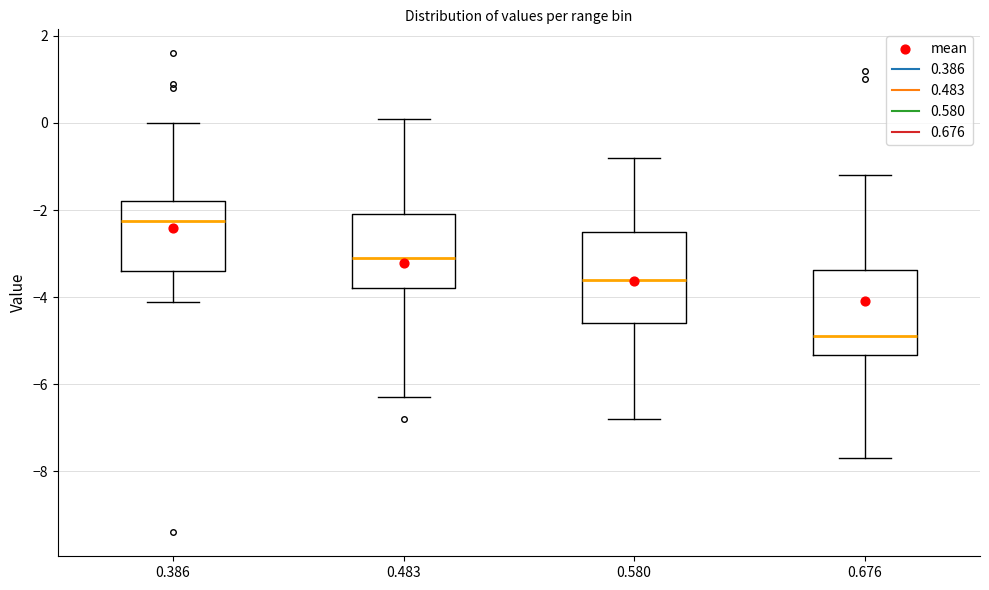

Reading left to right, transcribe this box plot: for each box, give where its median line is, the range the box spans, and where its two whiskers end, as read against the y-axis. The values are not printed on the chart, so give them approximately, as read against the axis.

0.386: median -2.2, box -3.4 to -1.8, whiskers -4.0 to 0.0
0.483: median -3.0, box -3.8 to -2.0, whiskers -6.2 to 0.2
0.580: median -3.6, box -4.6 to -2.4, whiskers -6.8 to -0.8
0.676: median -4.8, box -5.4 to -3.4, whiskers -7.6 to -1.2